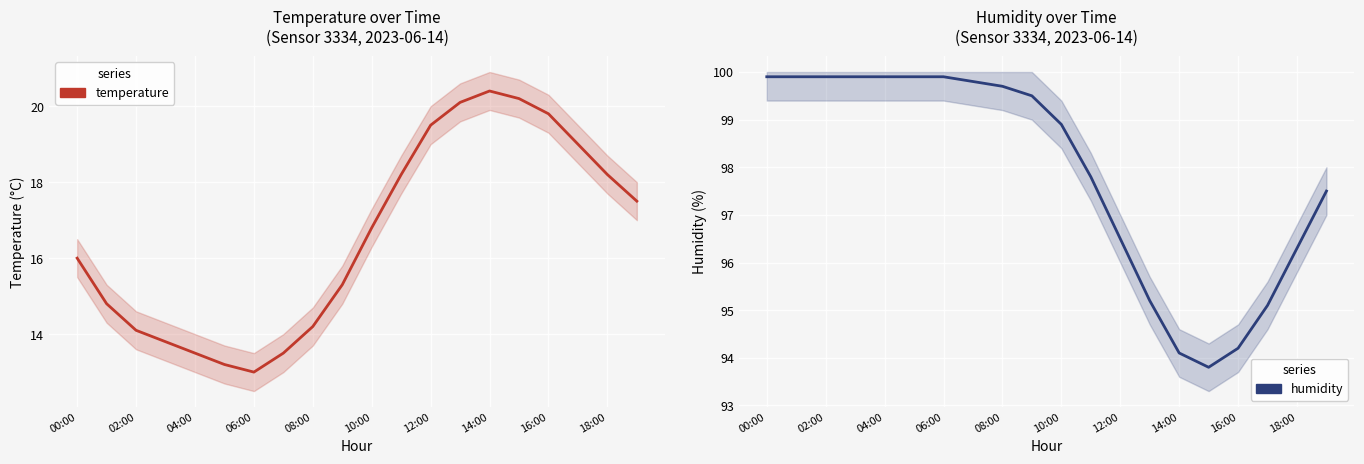

What is the sum of all humidity values?

1957.7